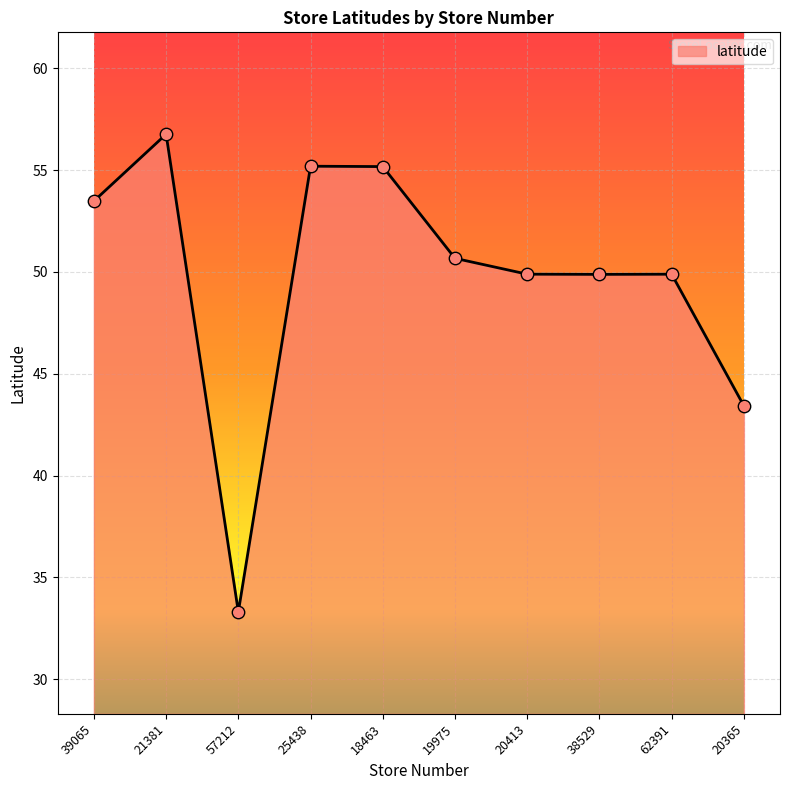

Approximately how many times larger is the value at 20413 compared to 62391?

1.0